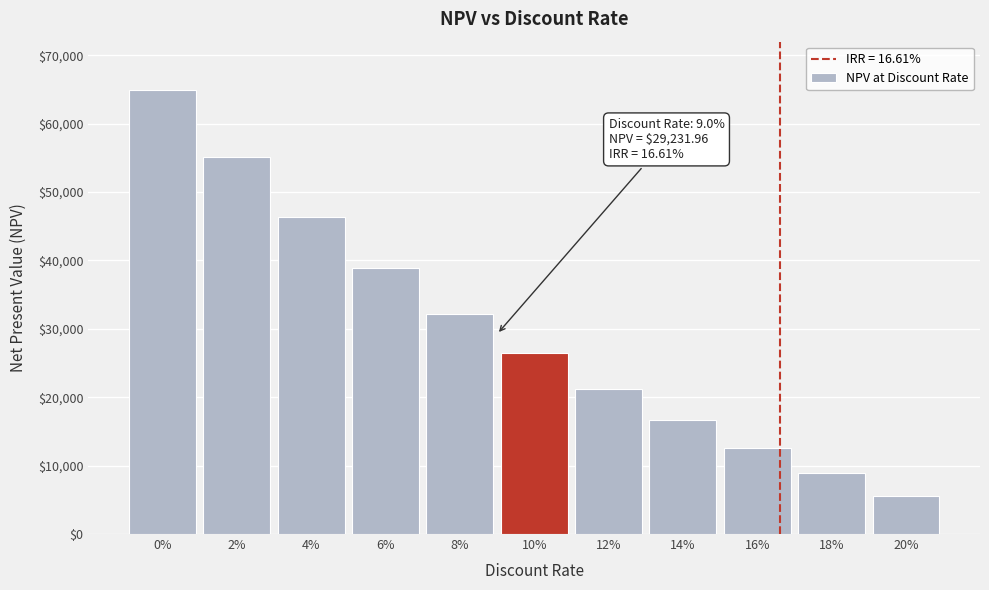

Reading left to right, transcribe all the data shown in this chart.

65000.0	55073.2	46428.1	38871.2	32241.7	26405.6	21253.0	16674.0	12578.0	8889.0	5545.0